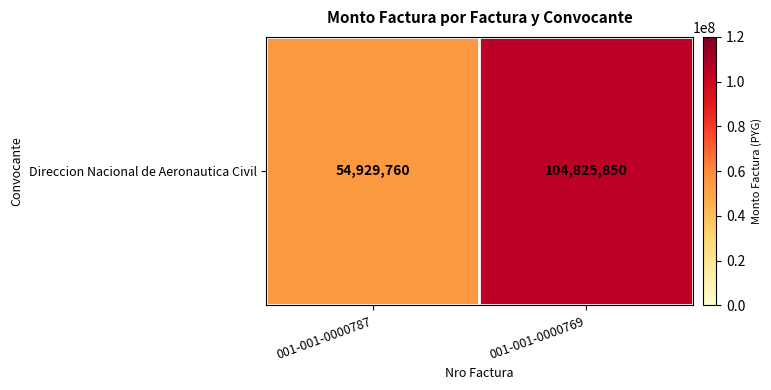

Rank the categories by value from highest to lowest.

001-001-0000769, 001-001-0000787